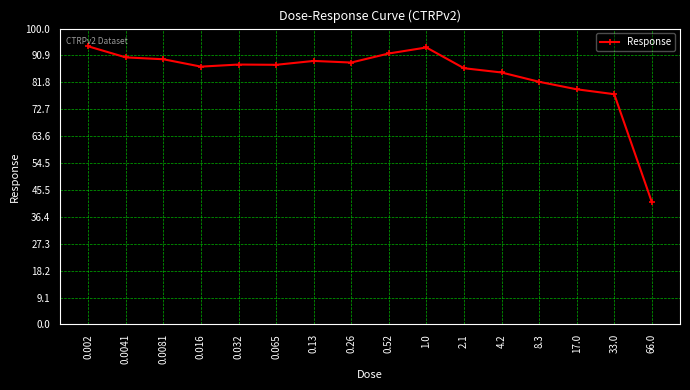

Which label corresponds to the smallest value in the chart?

66.0